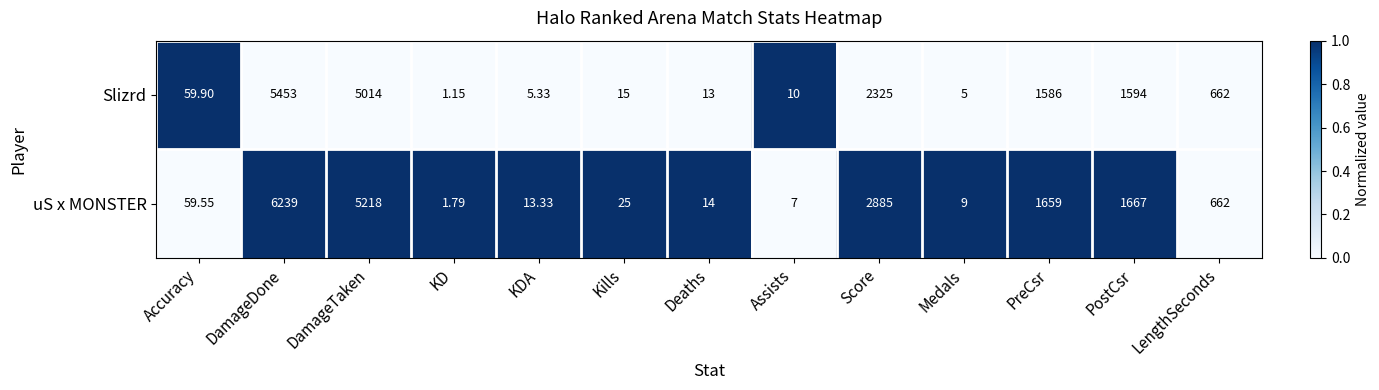

How many categories are shown in the chart?

13